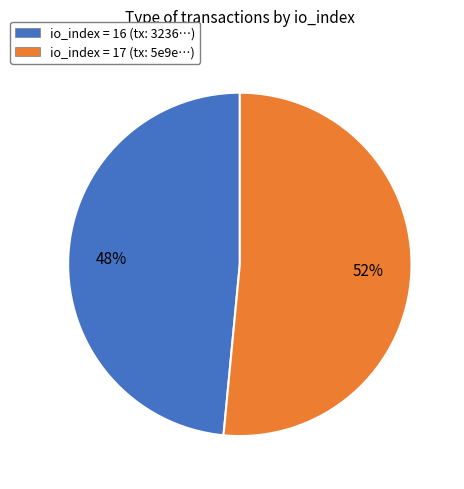

Which slice represents more than half of the pie?

io_index = 17 (tx: 5e9e…)